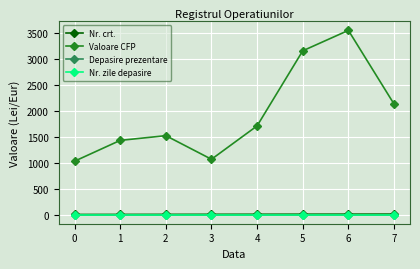

Does the chart have visible grid lines?

Yes